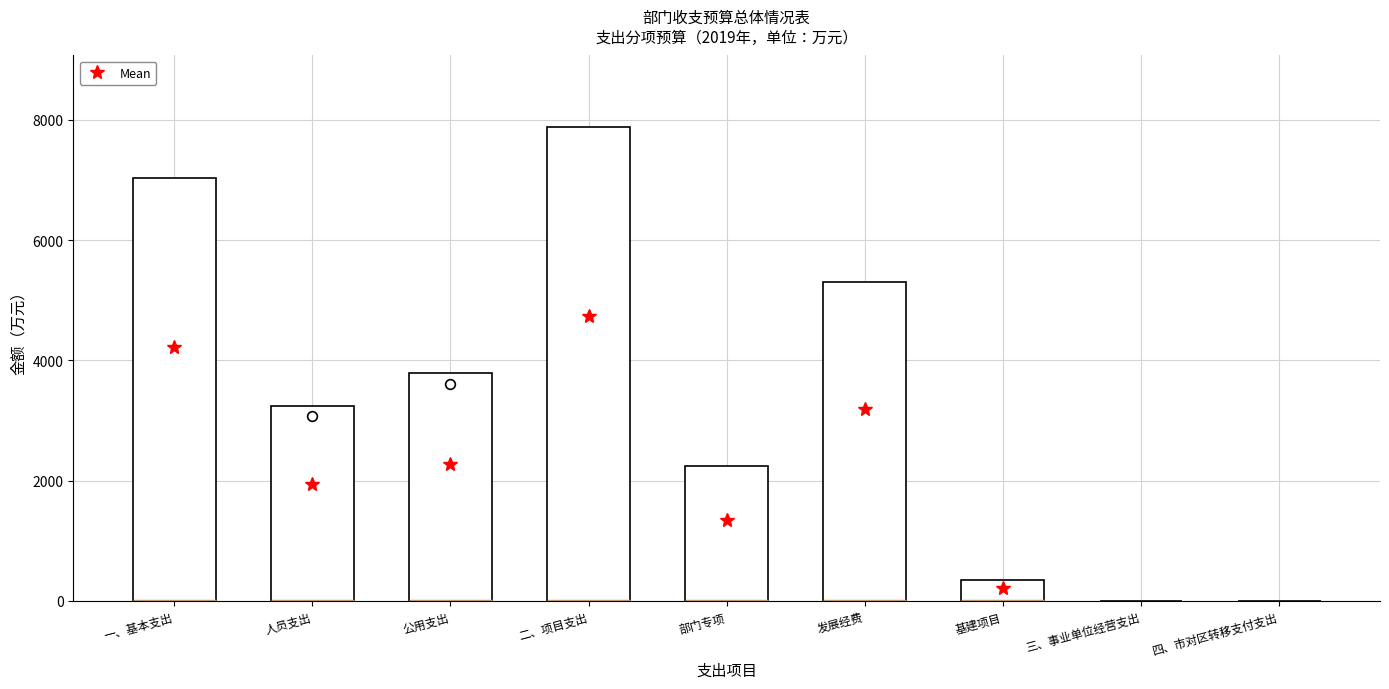

At which label is the value closest to 3943?

公用支出